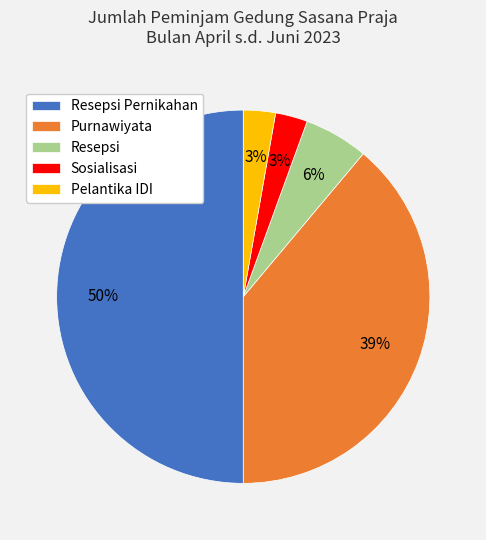

To the nearest percent, what is the difference between the largest and smallest slice percentages?

47%